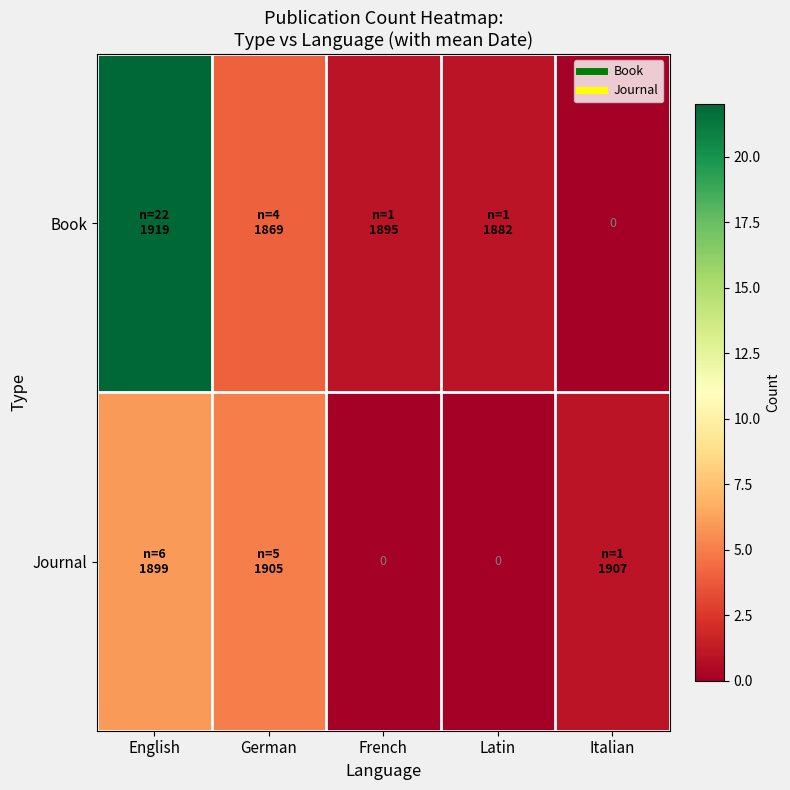

What is the difference between the second highest and minimum values in the Journal series?

5